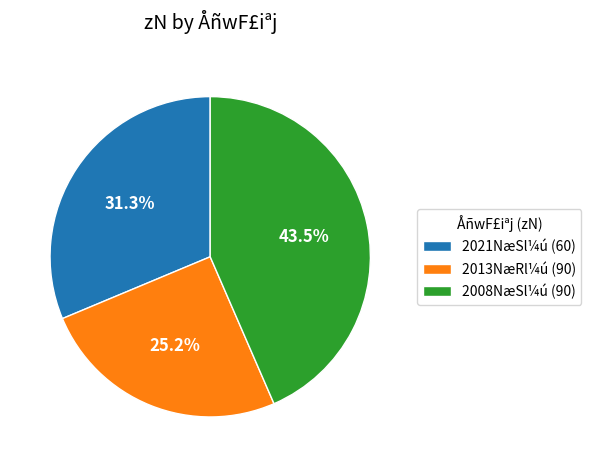

Rank the categories by value from highest to lowest.

2008NæSl¼ú (90), 2021NæSl¼ú (60), 2013NæRl¼ú (90)